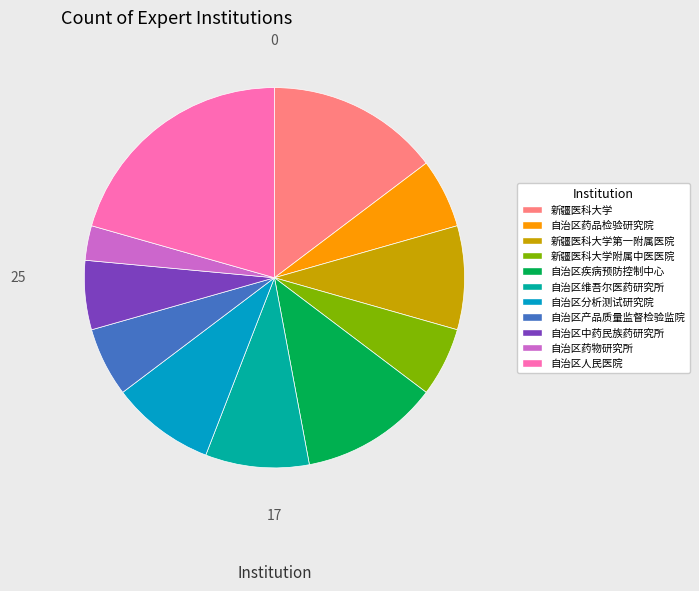

Which has a higher value, 自治区维吾尔医药研究所 or 自治区产品质量监督检验监院?

自治区维吾尔医药研究所